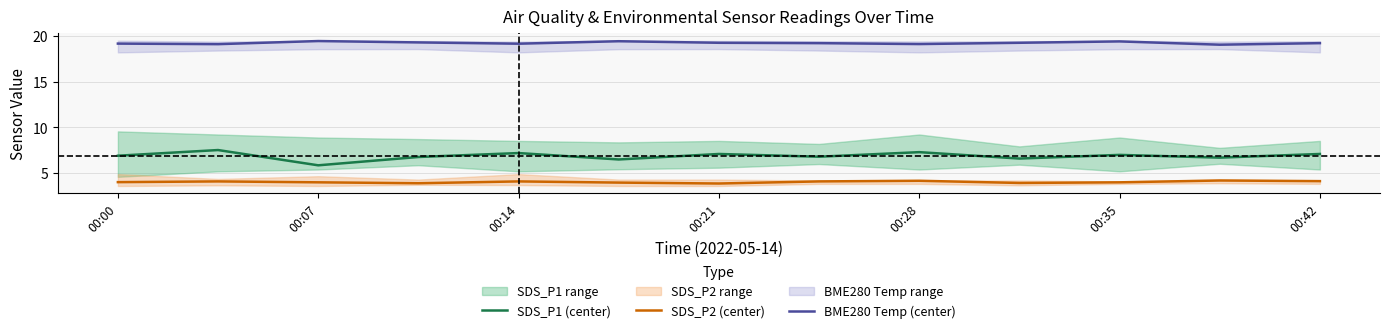

The SDS_P2 (center) series shows 5.9 at 00:28. True or false?

False